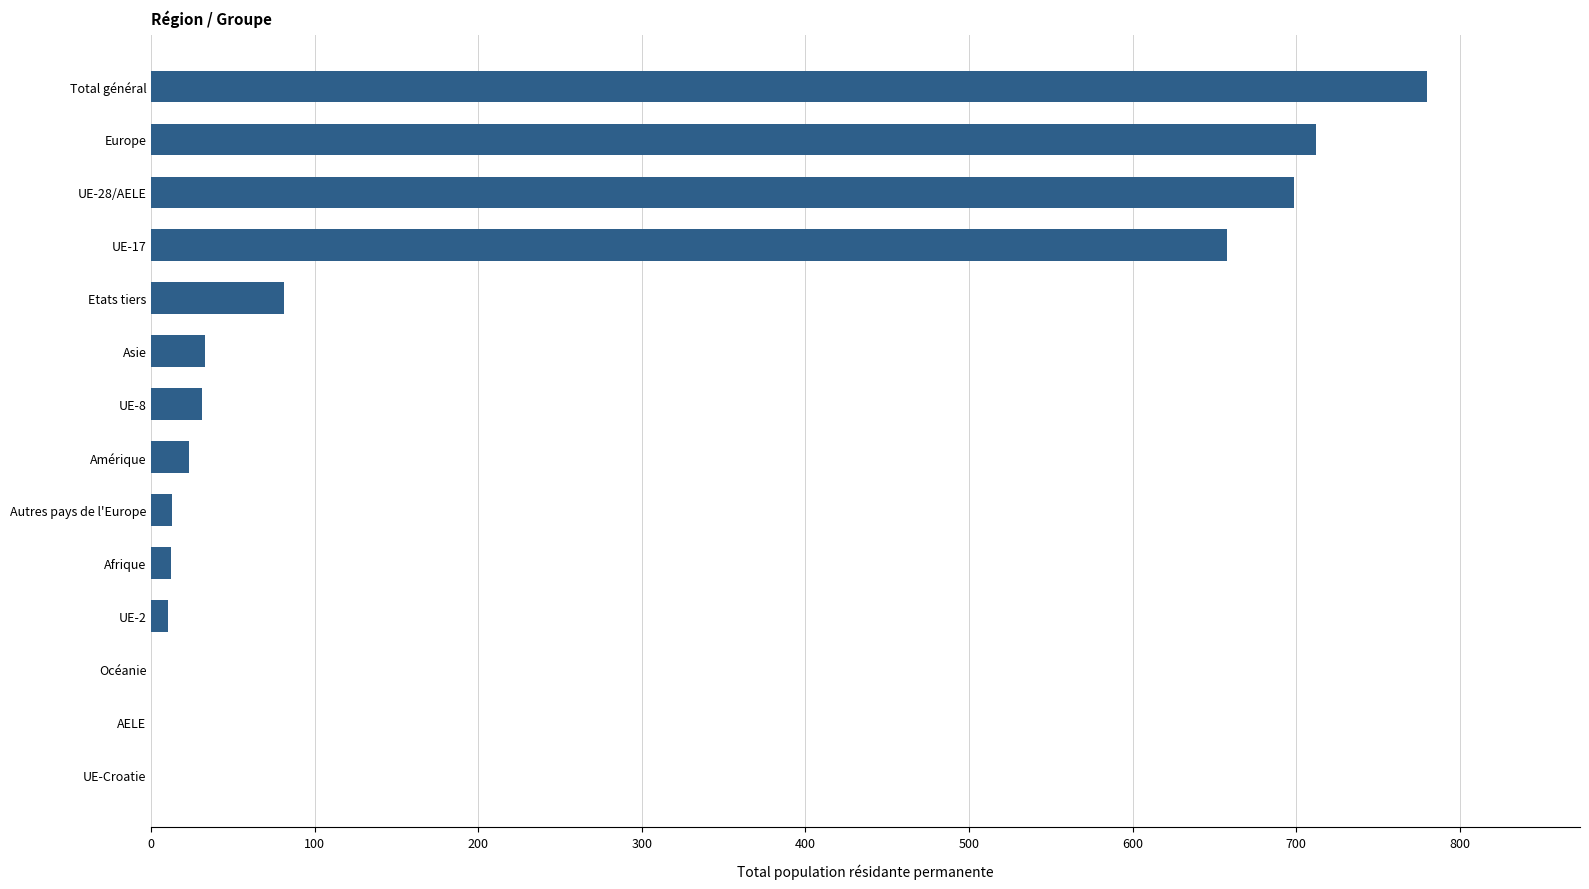

Which has a higher value, Asie or UE-17?

UE-17